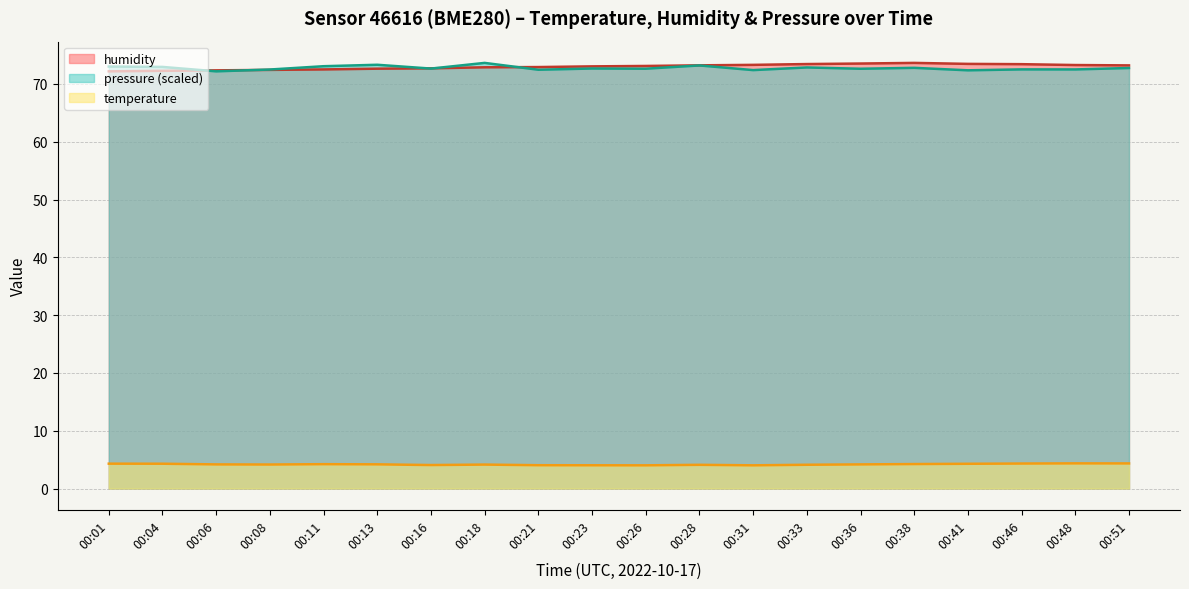

What is the sum of all temperature values?

83.5